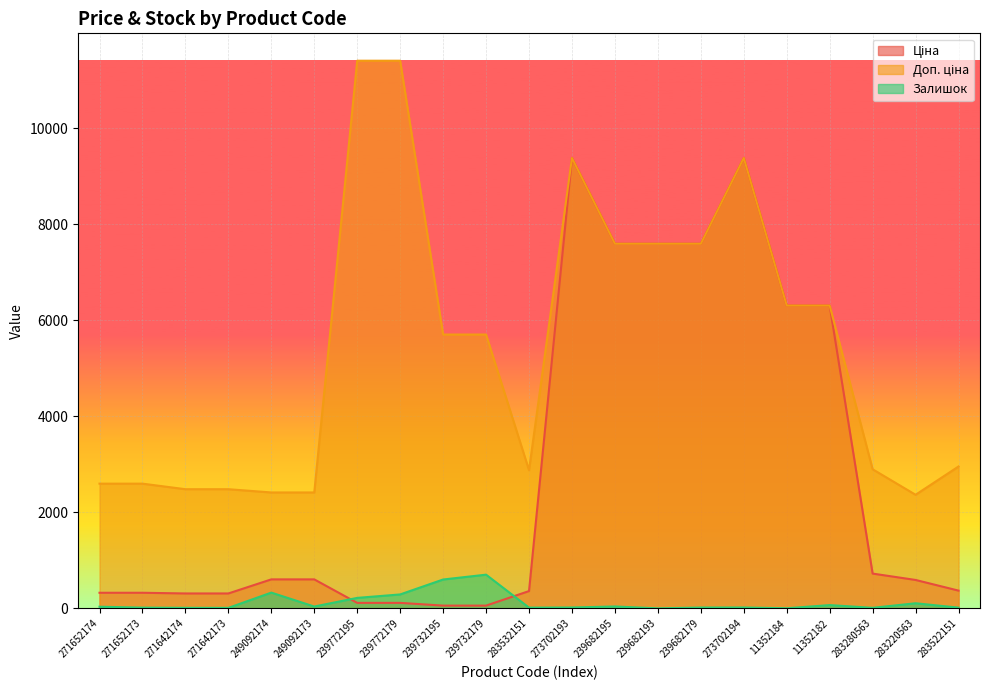

Reading right to left, extract all data points from this chart.

Ціна: 283522151=369.5	283220563=591.6	283280563=724.5	11352182=6308.8	11352184=6308.8	273702194=9384.0	239682179=7596.5	239682193=7596.5	239682195=7596.5	273702193=9384.0	283532151=359.9	239732179=57.0	239732195=57.0	239772179=114.1	239772195=114.1	249092173=603.7	249092174=603.7	271642173=310.3	271642174=310.3	271652173=324.8	271652174=324.8
Доп. ціна: 283522151=2955.8	283220563=2366.5	283280563=2897.8	11352182=6308.8	11352184=6308.8	273702194=9384.0	239682179=7596.5	239682193=7596.5	239682195=7596.5	273702193=9384.0	283532151=2878.8	239732179=5705.0	239732195=5705.0	239772179=11410.0	239772195=11410.0	249092173=2414.8	249092174=2414.8	271642173=2482.4	271642174=2482.4	271652173=2598.3	271652174=2598.3
Залишок: 283522151=15.0	283220563=106.0	283280563=11.0	11352182=68.0	11352184=2.0	273702194=18.0	239682179=17.0	239682193=0.0	239682195=39.0	273702193=18.0	283532151=15.0	239732179=702.0	239732195=601.0	239772179=290.0	239772195=218.0	249092173=38.0	249092174=328.0	271642173=10.0	271642174=11.0	271652173=15.0	271652174=34.0